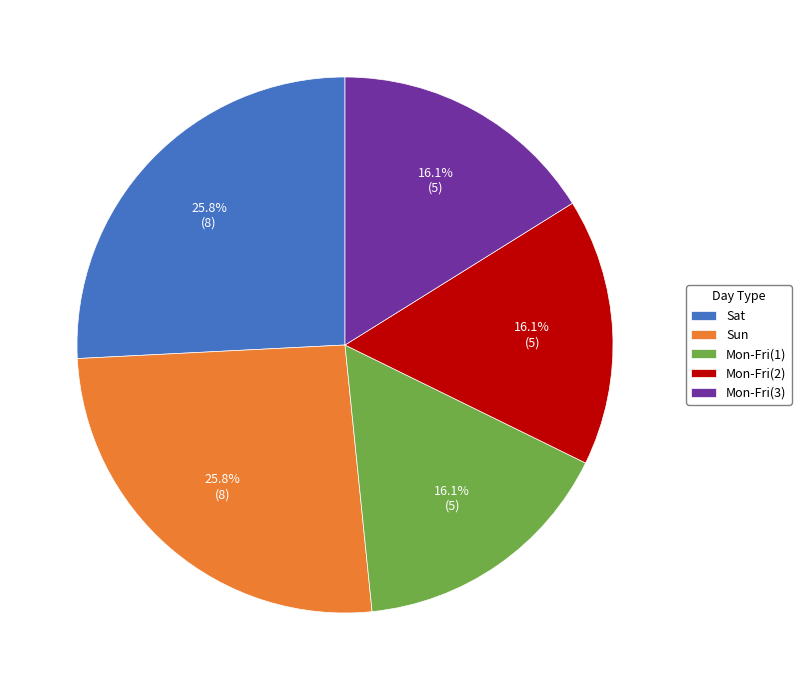

Combined, do Sun and Mon-Fri(2) account for over 50%?

No